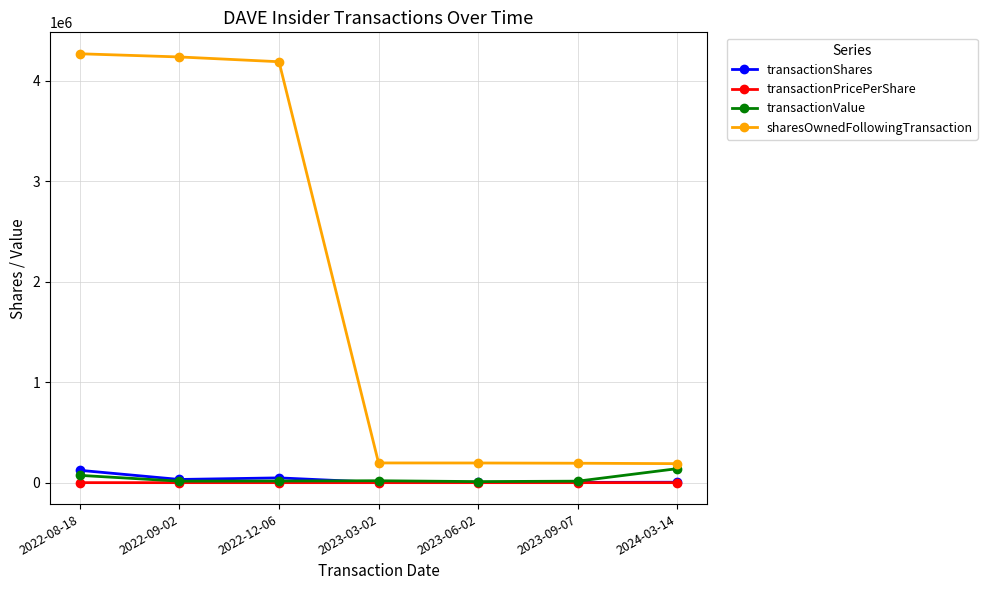

True or false: sharesOwnedFollowingTransaction has more than 2 points higher than both neighbors.

False